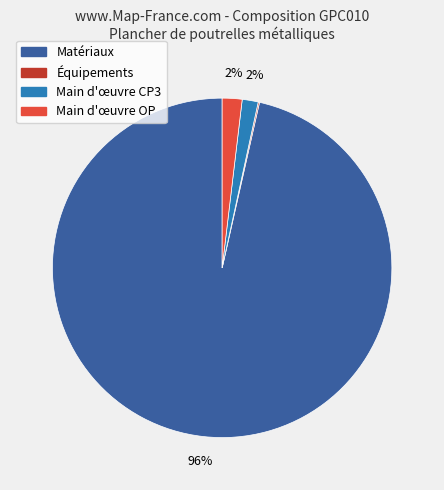

To the nearest percent, what is the average slice percentage?

25%